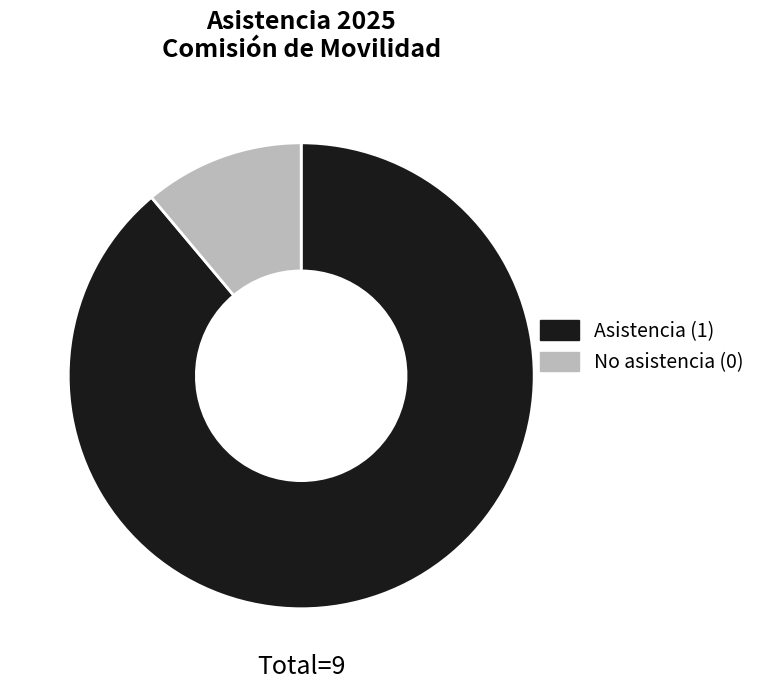

How many slices are in this pie chart?

2